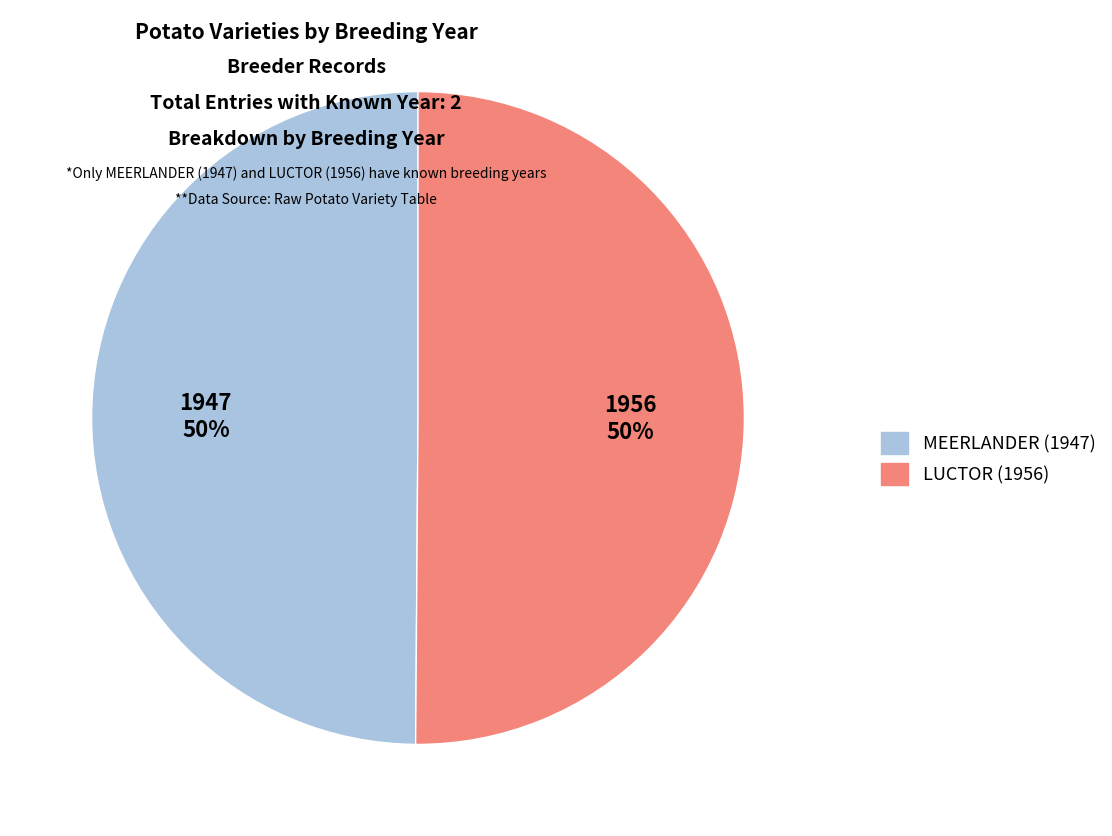

To the nearest percent, what percentage of the pie is LUCTOR (1956)?

50%